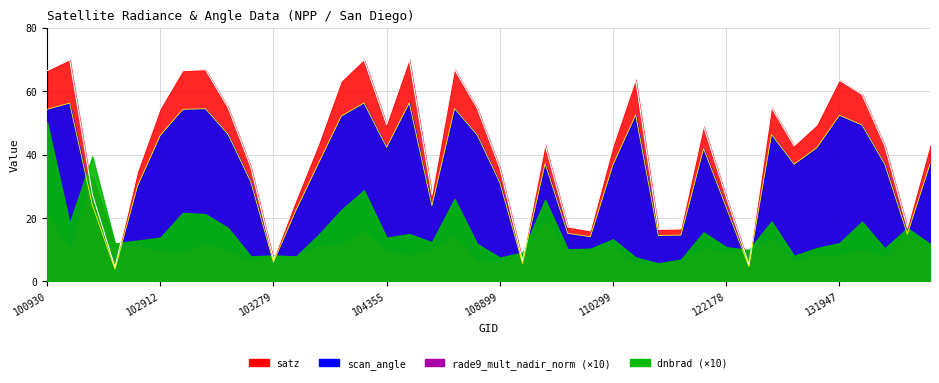

The satz series shows 66.5 at 102920. True or false?

True